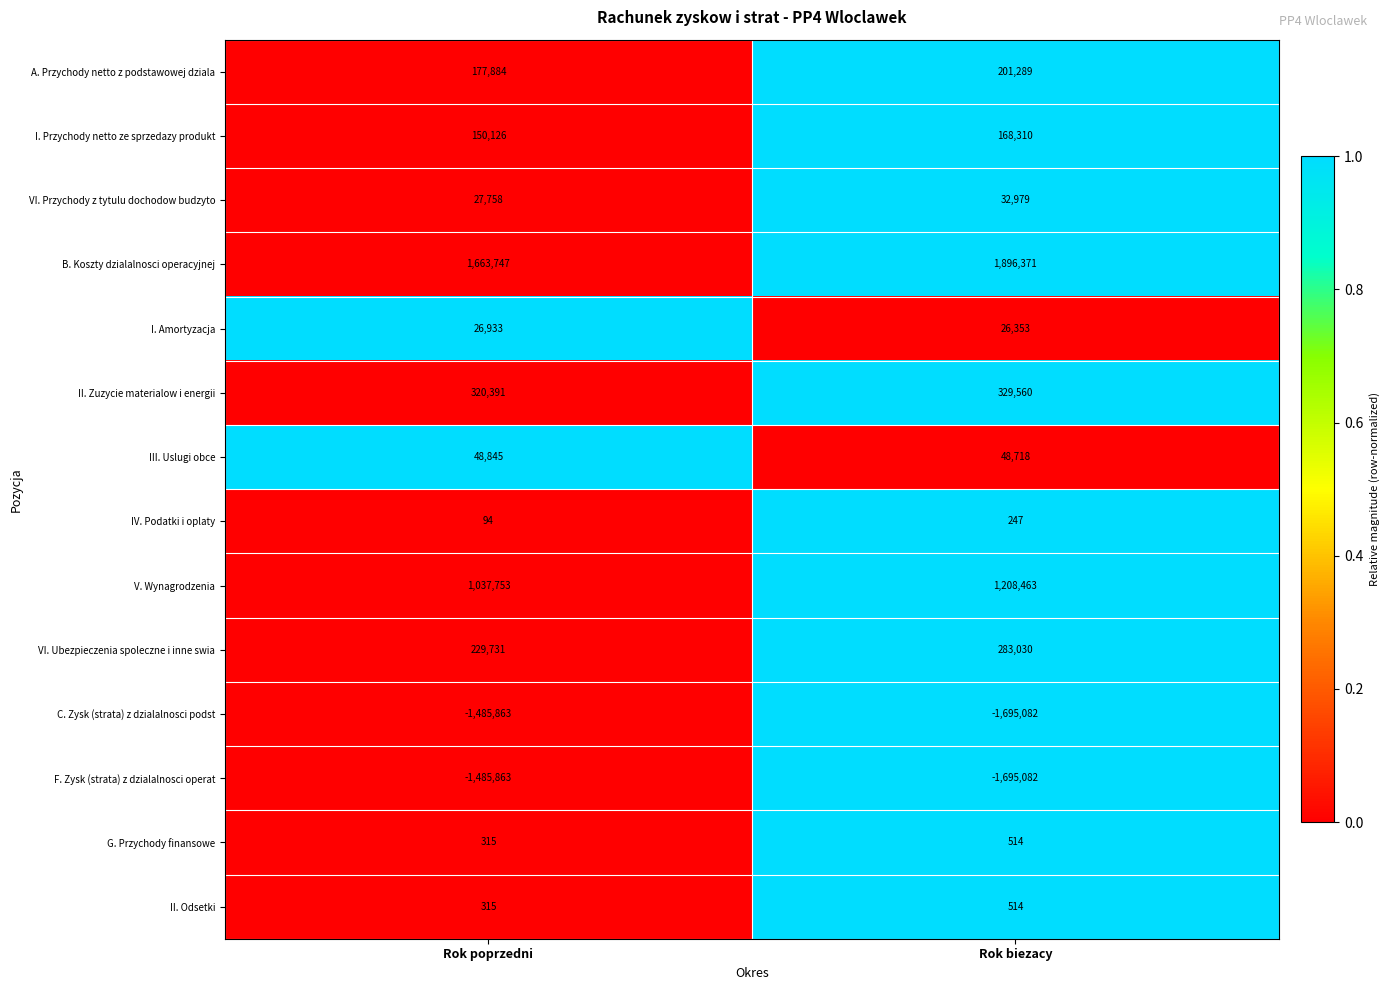

Rank the categories by F. Zysk (strata) z dzialalnosci operat value from lowest to highest.

Rok biezacy, Rok poprzedni